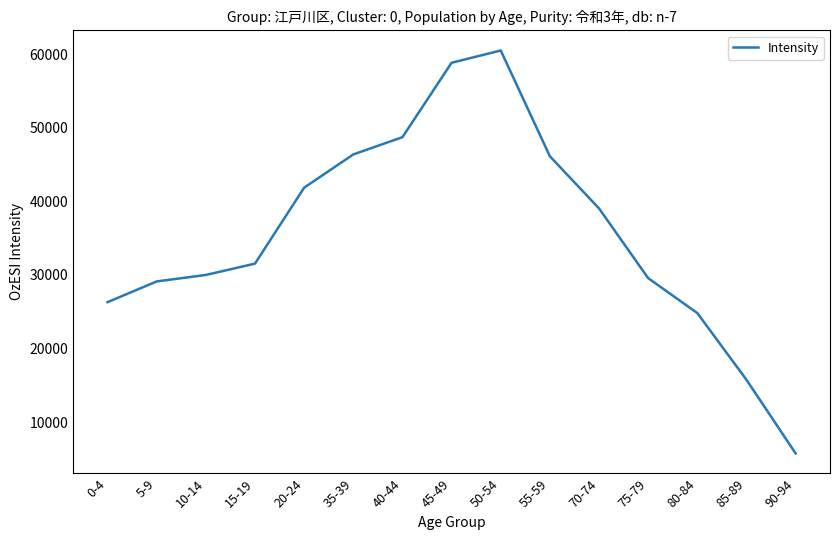

What is the minimum value shown in the chart?

5765